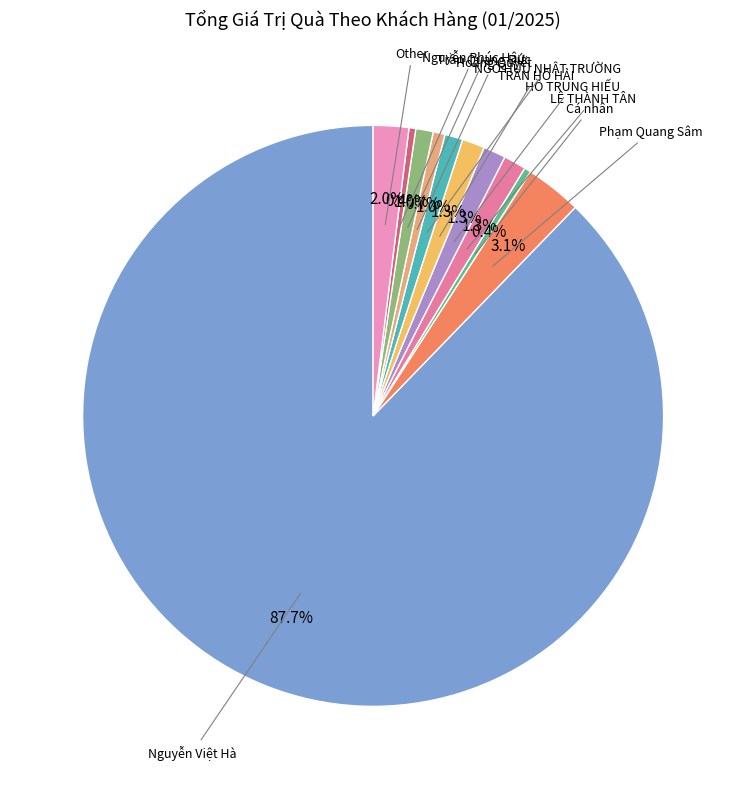

What is the largest slice in the pie chart?

Nguyễn Việt Hà